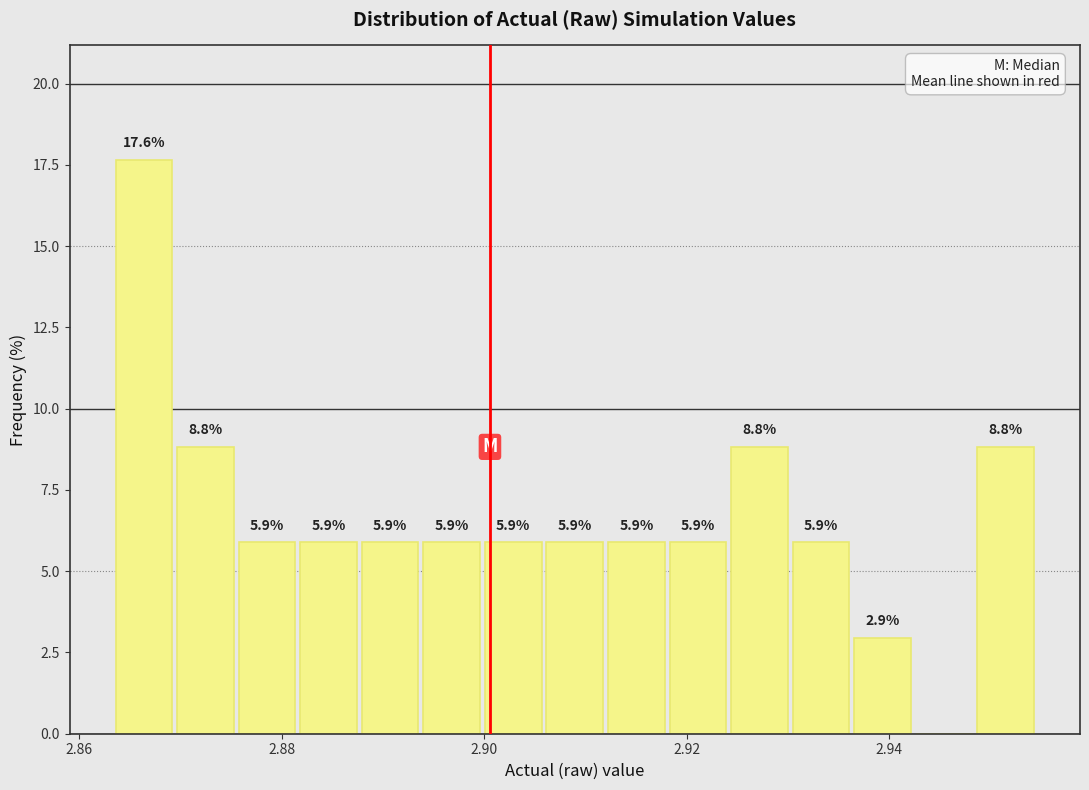

Around what value on the x-axis is the tallest bar? Give the approximate position of its centre, as read against the axis.

2.866